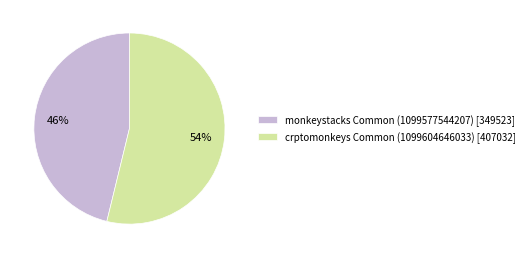

Is it true that monkeystacks Common (1099577544207) is 57% of the pie?

False